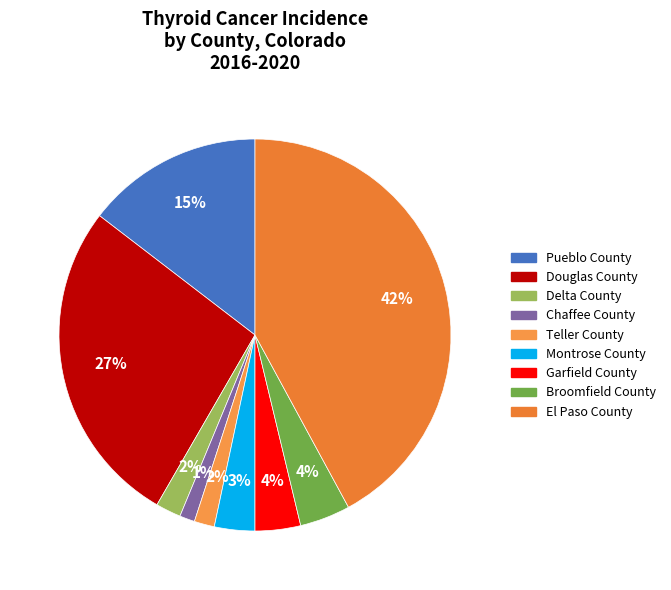

Which slice is the smallest?

Chaffee County